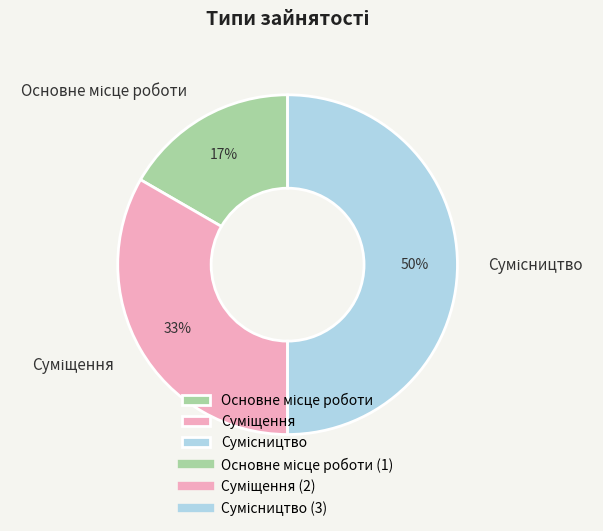

To the nearest percent, what is the difference between the largest and smallest slice percentages?

33%